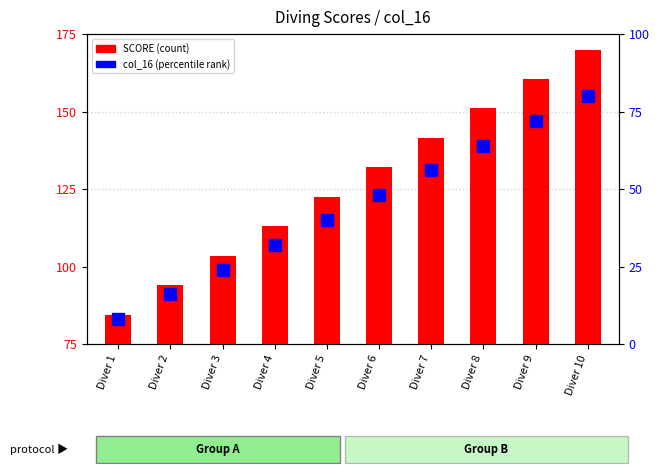

How many data points in col_16 (percentile rank) are less than 47?

5